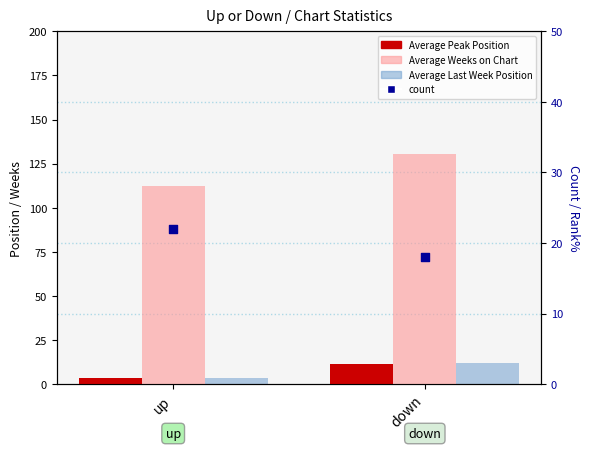

Is the value of count at up greater than the value of Average Last Week Position at up?

Yes